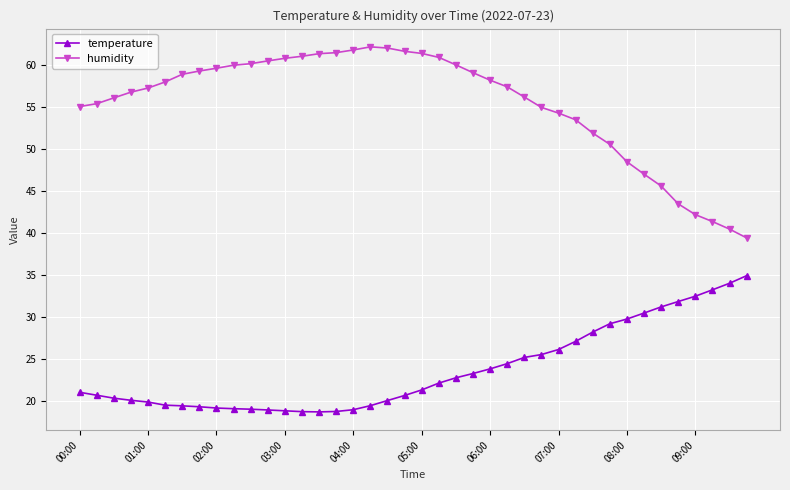

What is the value of the humidity point at the 16th from the left?

61.4